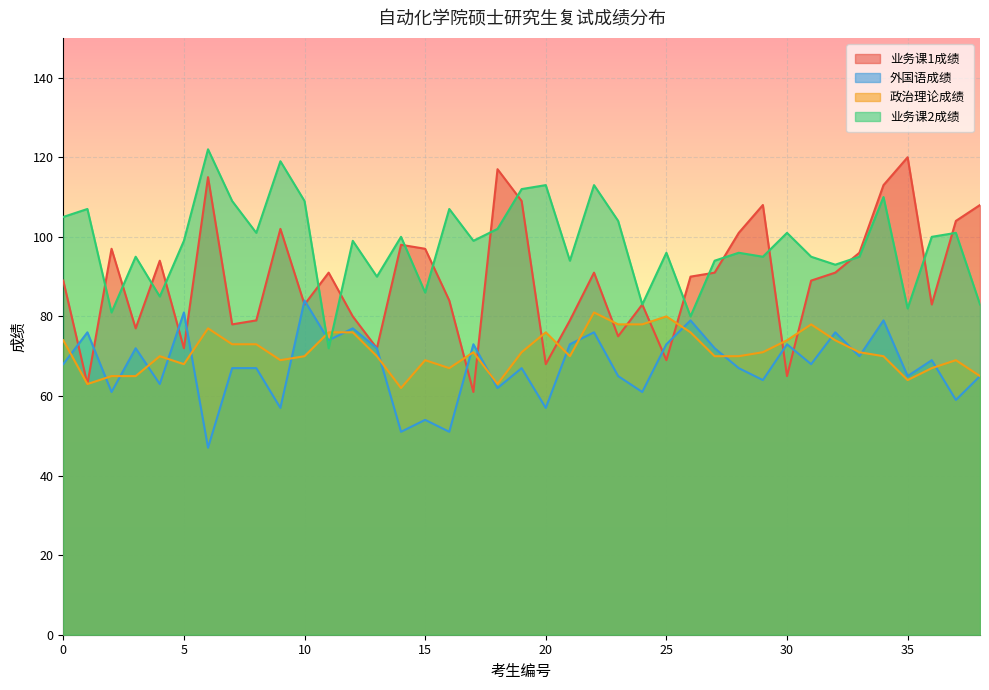

What is the lowest value of the 业务课2成绩 series?

72